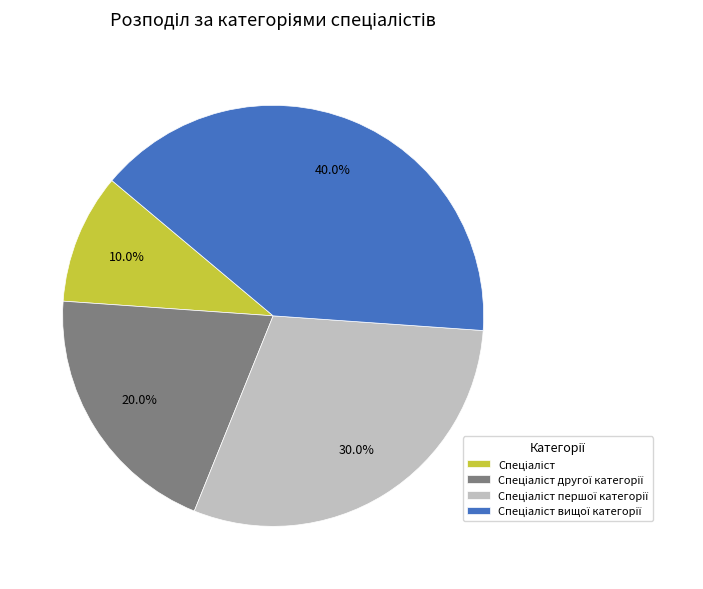

Does any single category account for the majority?

No